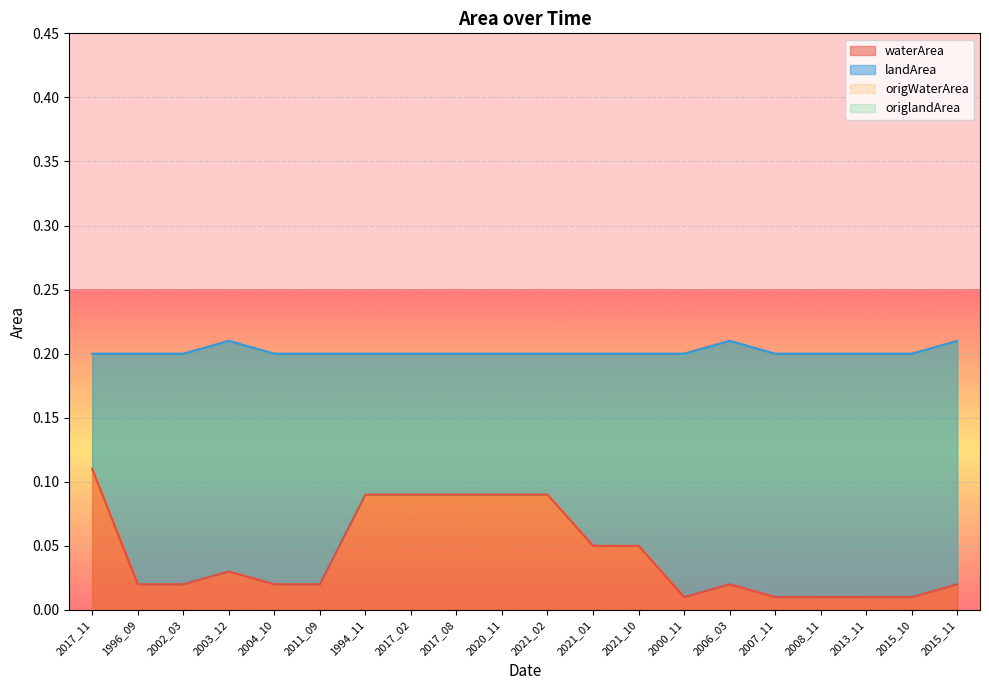

What is the label of the 8th point from the left?

2017_02